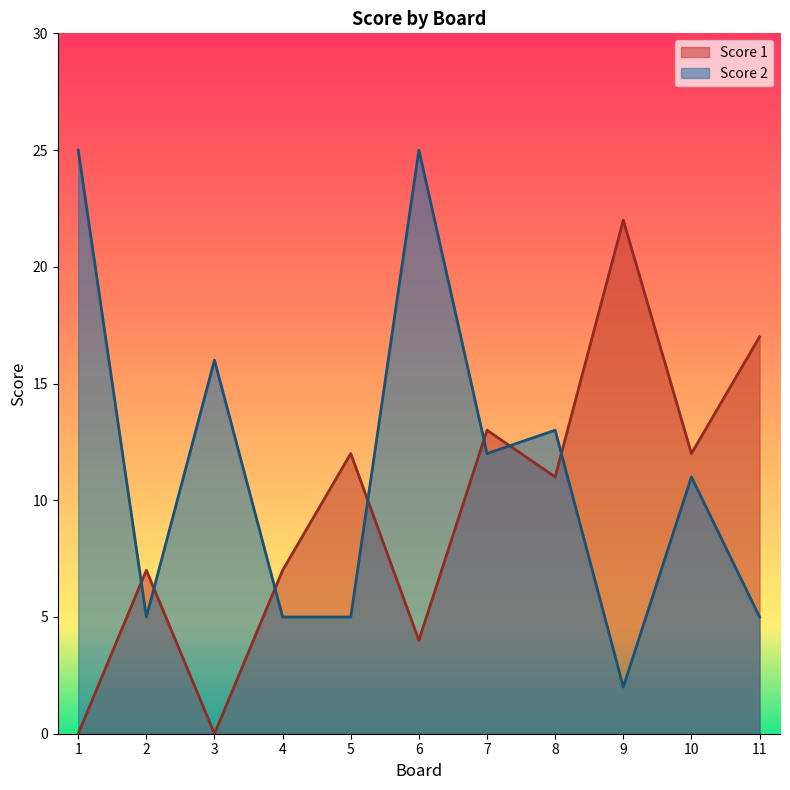

True or false: Score 2 and Score 1 intersect in this chart.

True